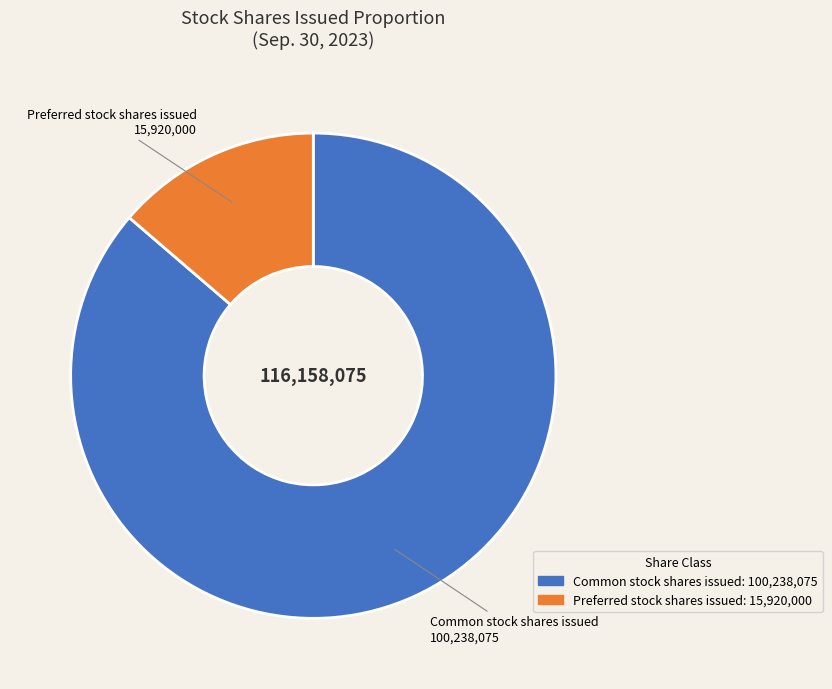

How many slices are in this pie chart?

2